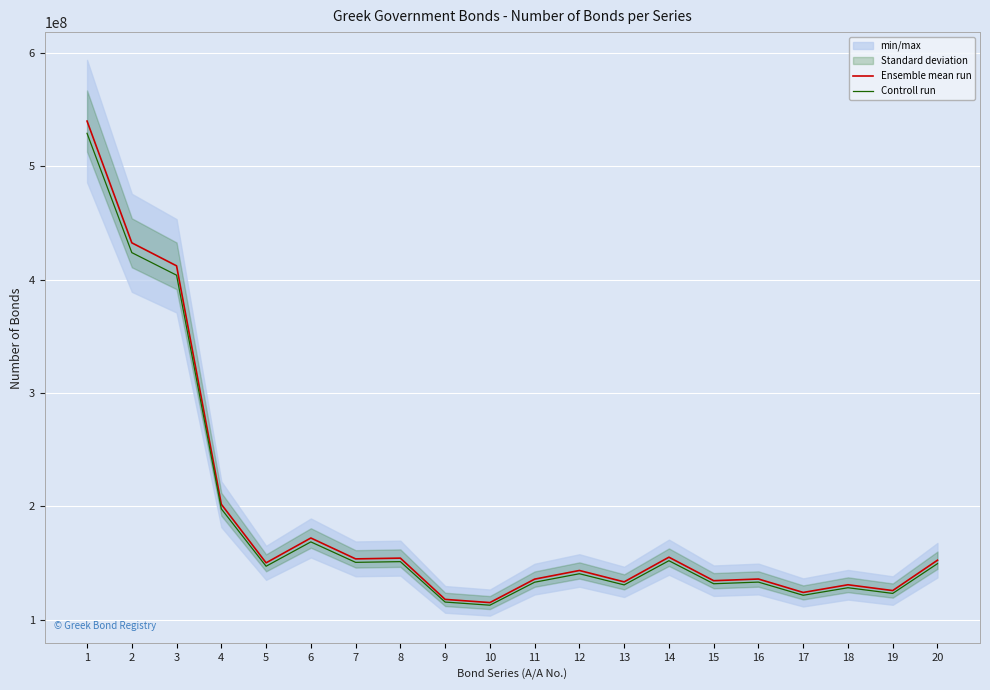

What is the sum of all Ensemble mean run values?

3819812977.0